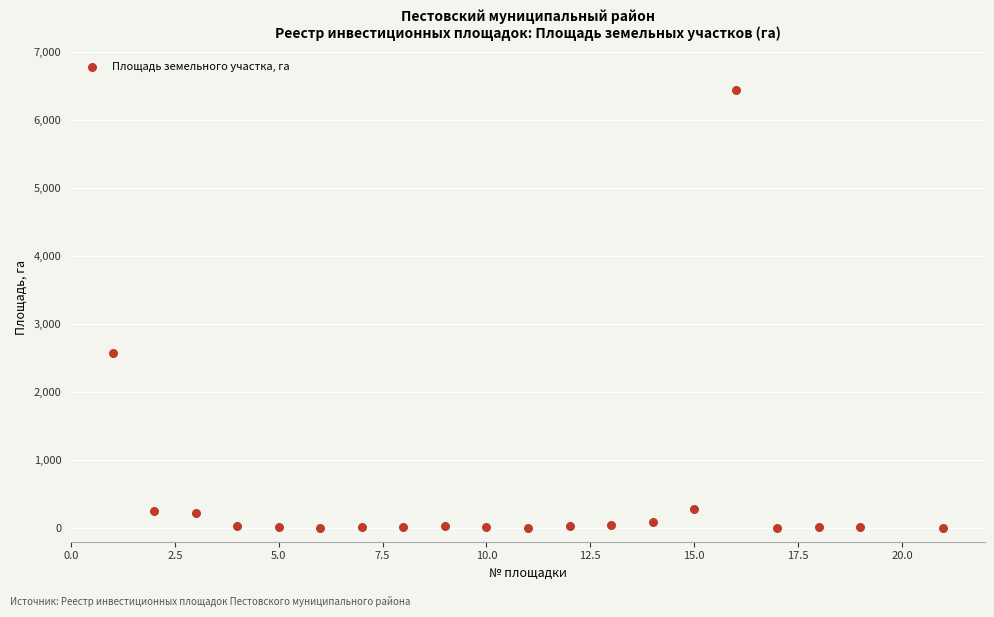

What Y value in the scatter plot is closest to 3224?

2571.0